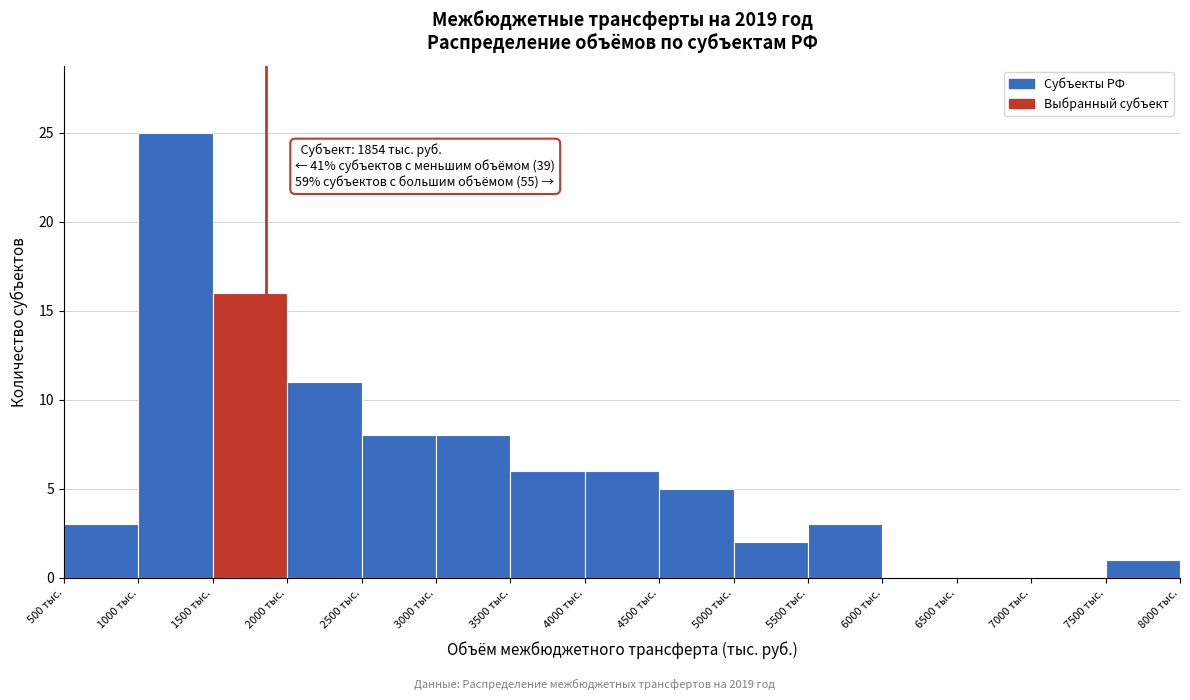

Over which range of the x-axis is the bar tallest?

1000 to 1500